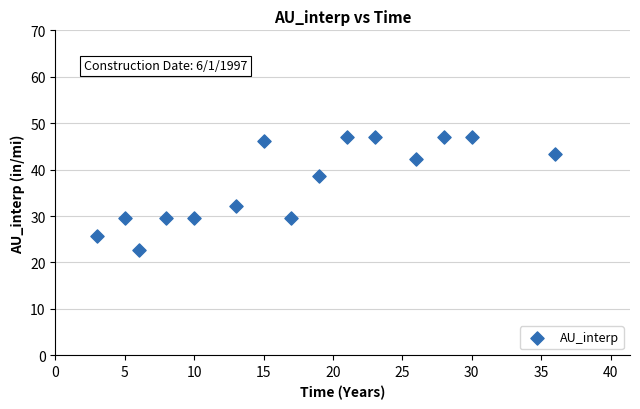

What Y value in the scatter plot is closest to 34?

32.3